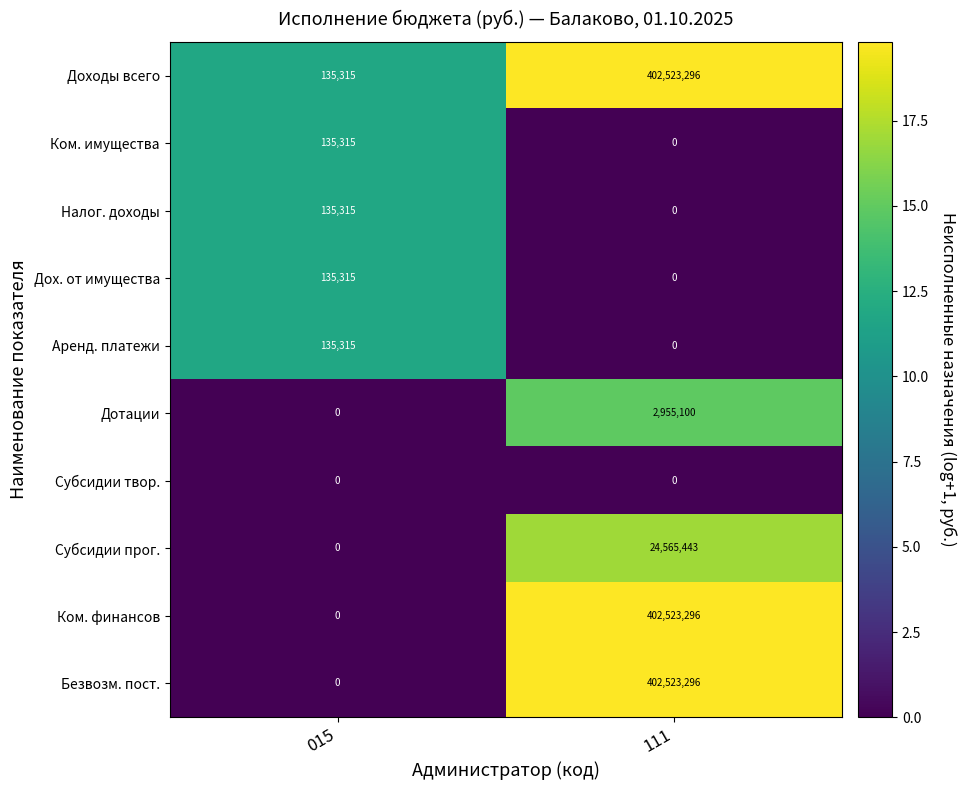

Which category has the highest value across all series?

111